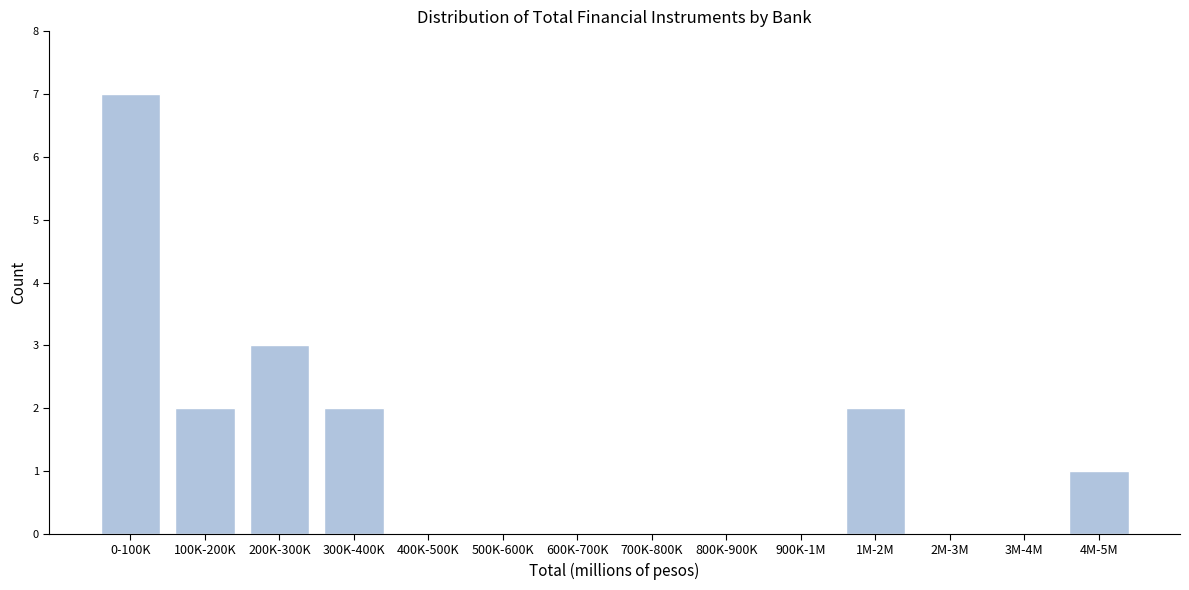

Reading left to right, list all the values displayed in this chart.

0-100K=7	100K-200K=2	200K-300K=3	300K-400K=2	400K-500K=0	500K-600K=0	600K-700K=0	700K-800K=0	800K-900K=0	900K-1M=0	1M-2M=2	2M-3M=0	3M-4M=0	4M-5M=1